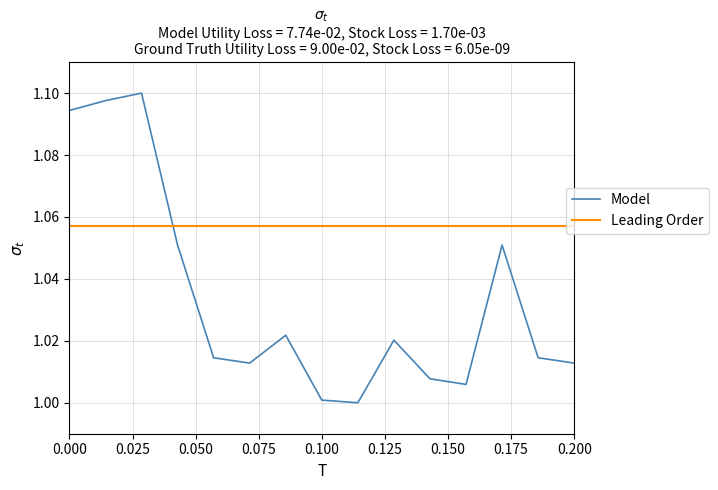

Which series has the largest total across all categories?

Leading Order